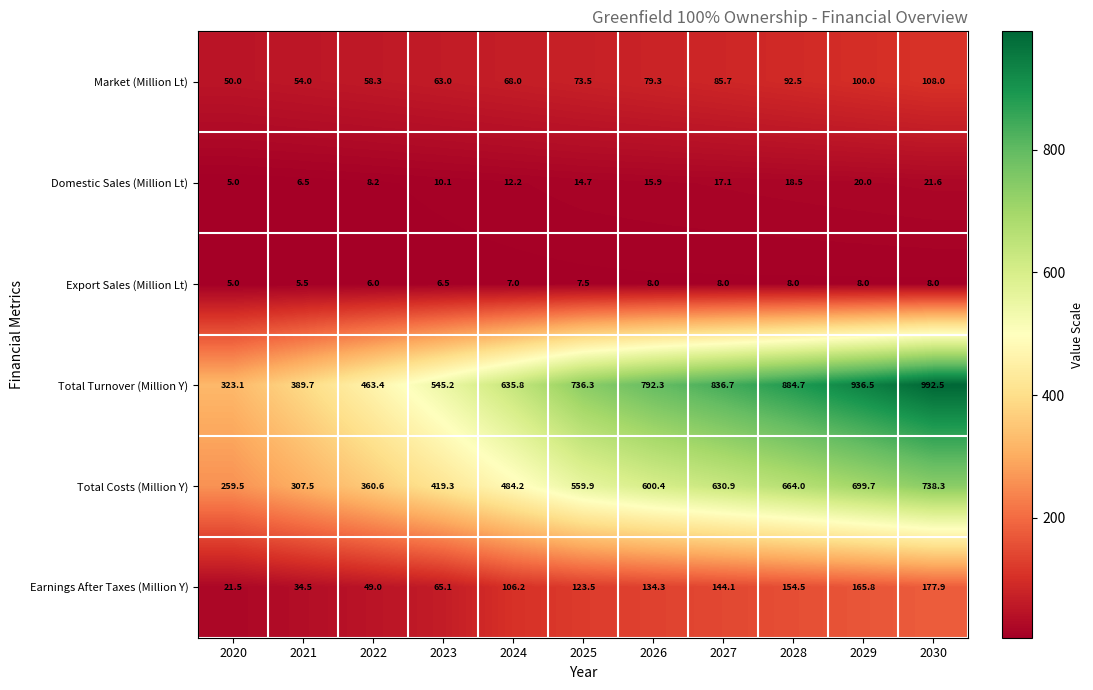

Where is Earnings After Taxes (Million Y) nearest to the value 99?

2024